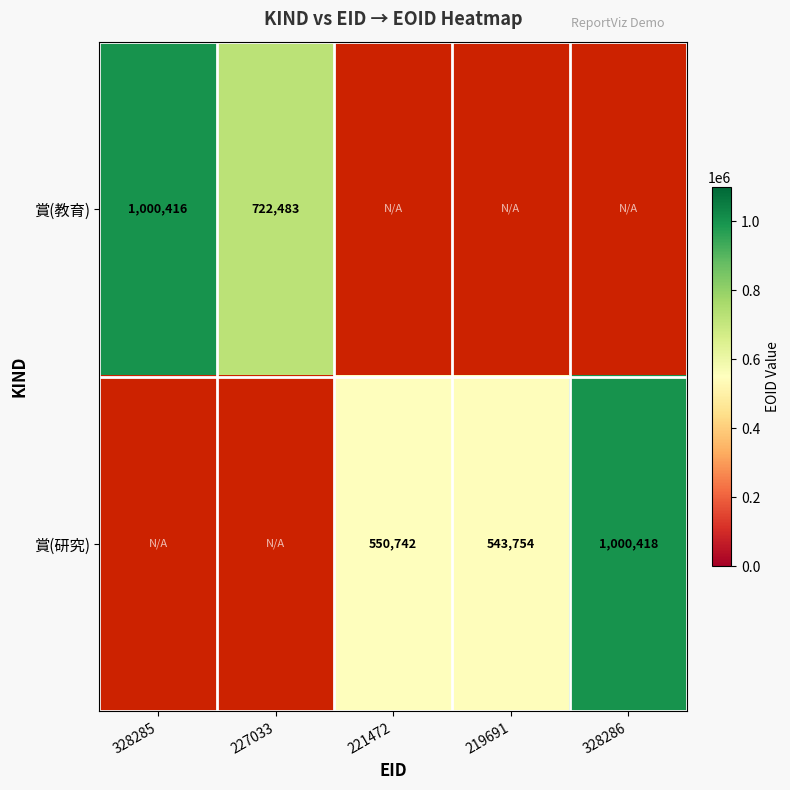

Is it true that 賞(教育) equals 1000416 at 328285?

True